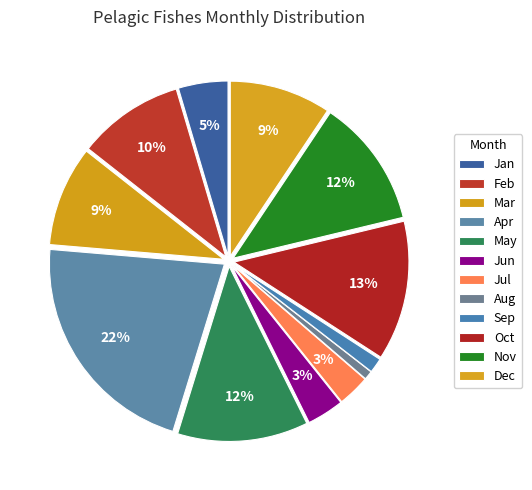

To the nearest percent, what percentage of the pie is Sep?

1%